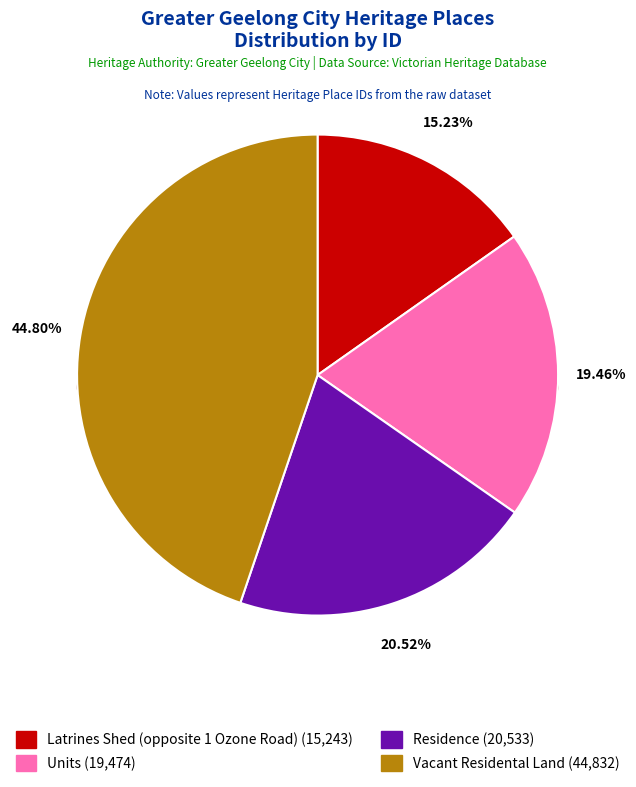

What is the change in value from Latrines Shed (opposite 1 Ozone Road) to Residence?

+5290